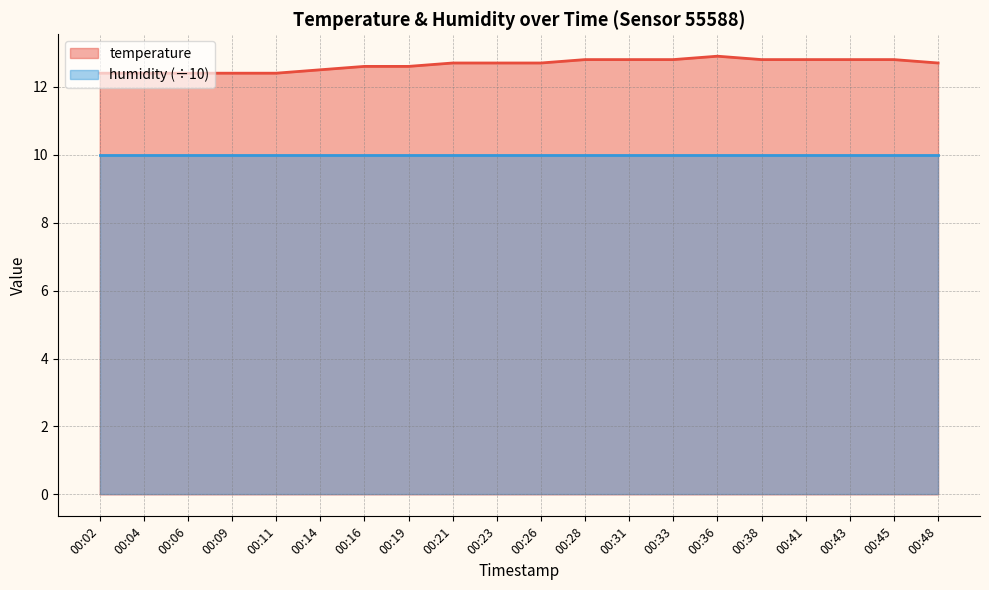

Reading right to left, what are all the values shown in this chart?

00:48=12.7	00:45=12.8	00:43=12.8	00:41=12.8	00:38=12.8	00:36=12.9	00:33=12.8	00:31=12.8	00:28=12.8	00:26=12.7	00:23=12.7	00:21=12.7	00:19=12.6	00:16=12.6	00:14=12.5	00:11=12.4	00:09=12.4	00:06=12.4	00:04=12.4	00:02=12.4